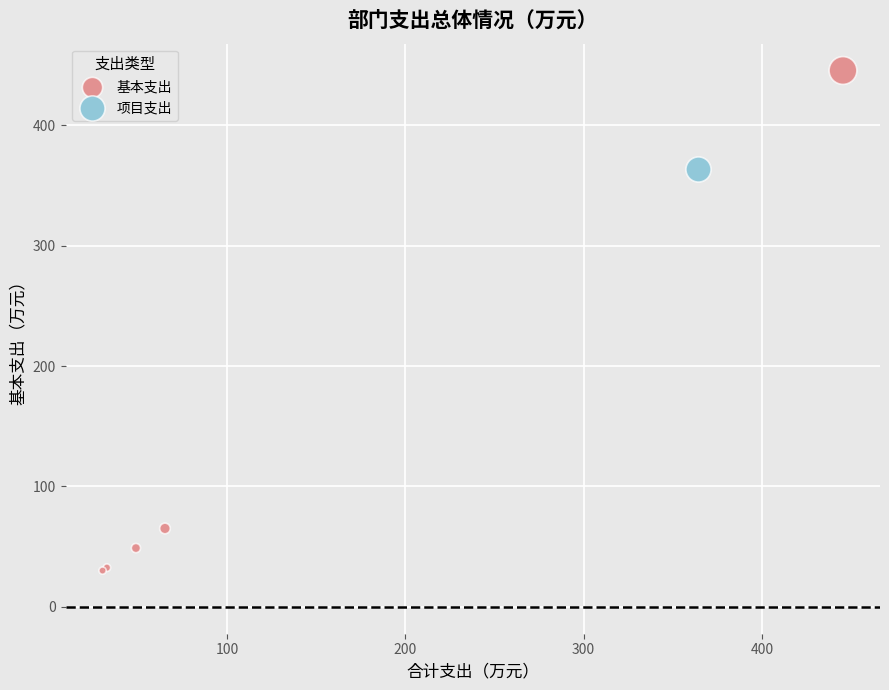

What are all the series names shown in the legend?

基本支出, 项目支出